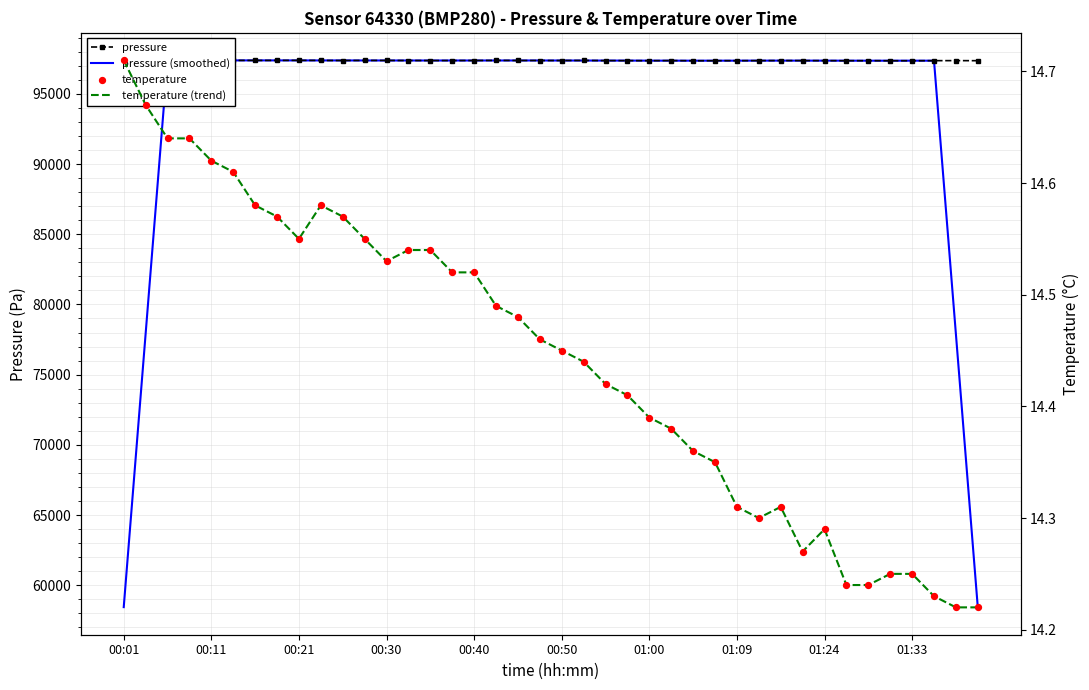

Is the value of temperature (trend) at 00:01 greater than the value of pressure at 00:21?

No